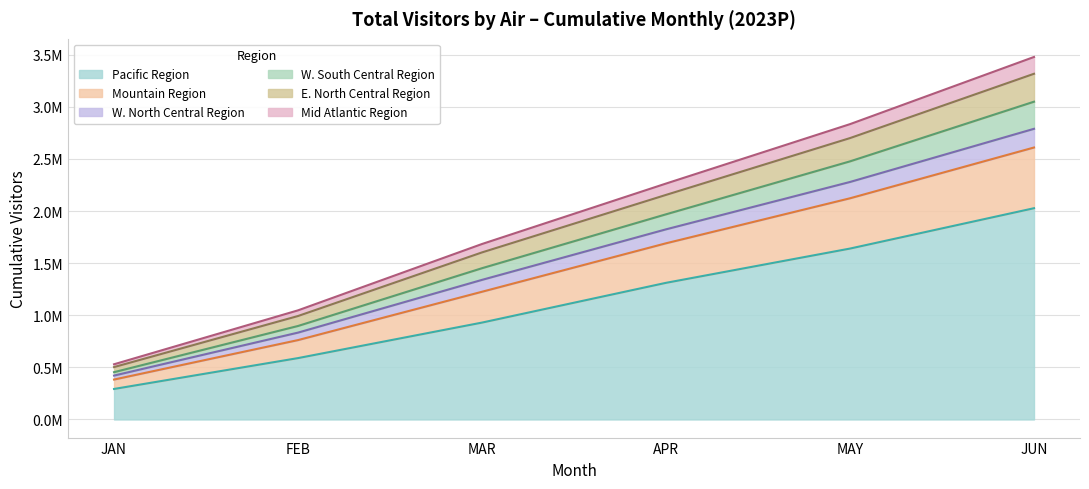

Does the chart display data point markers on the line(s)?

No